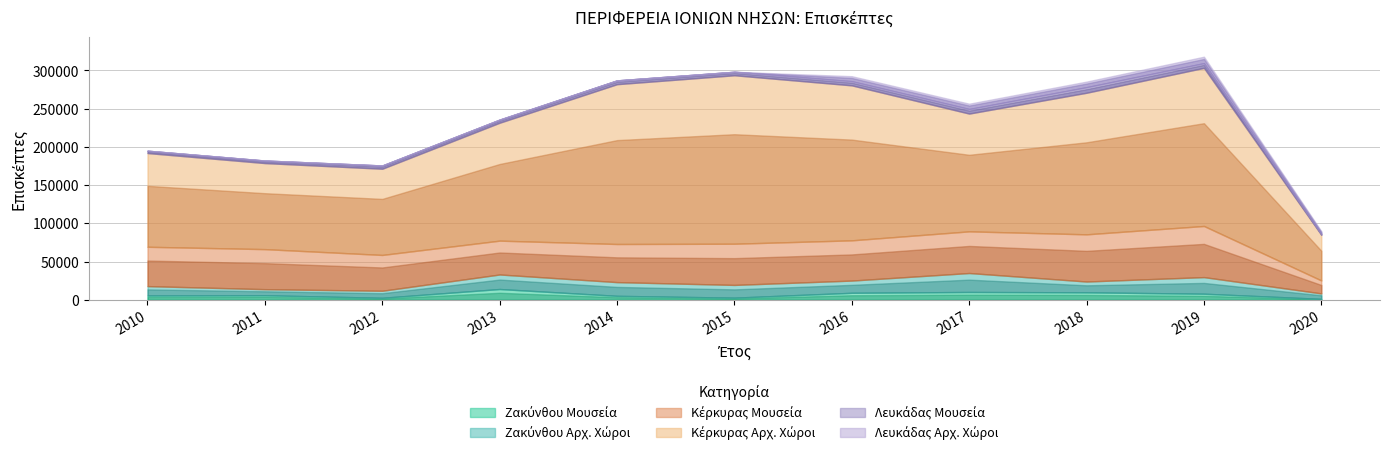

What is the difference between the highest and lowest values at 2017?

147999